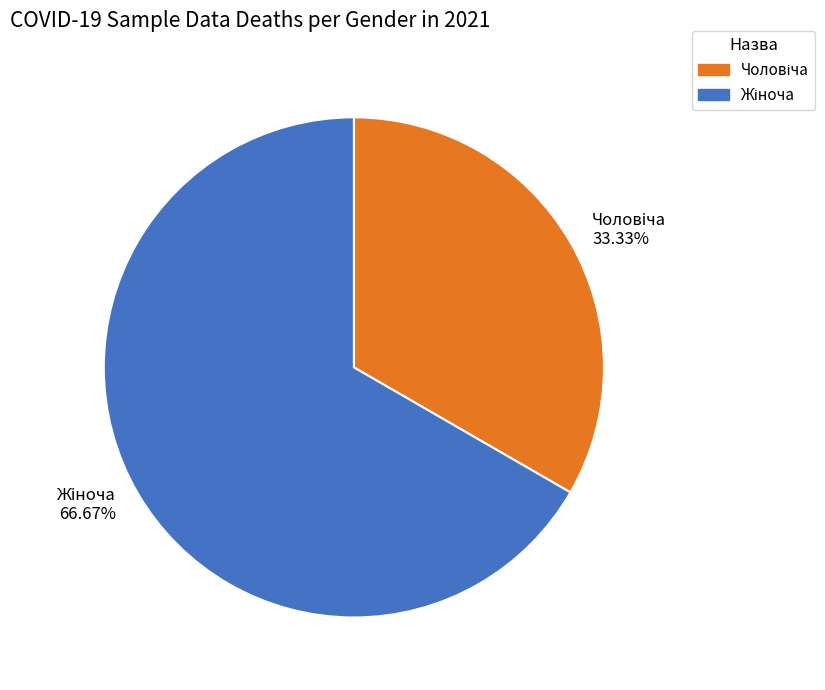

Does any single category account for the majority?

Yes